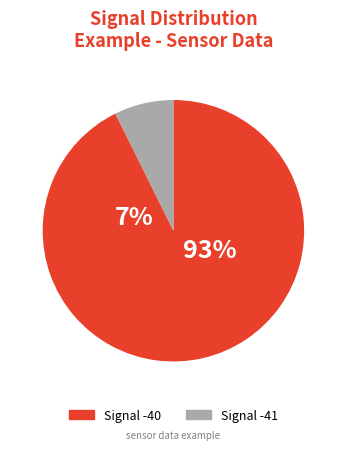

Rank the categories by value from highest to lowest.

Signal -40, Signal -41